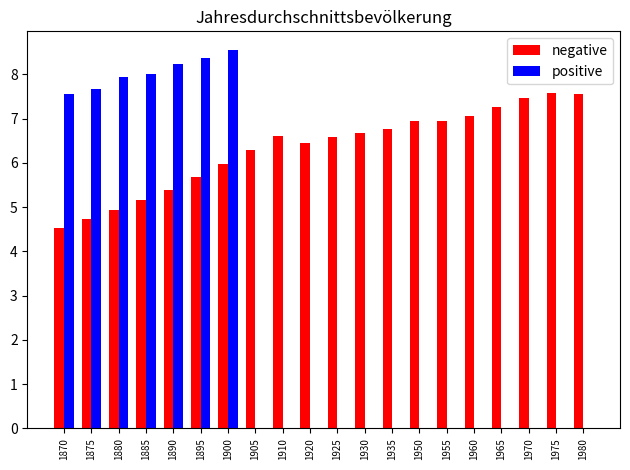

What are all the series names shown in the legend?

negative, positive